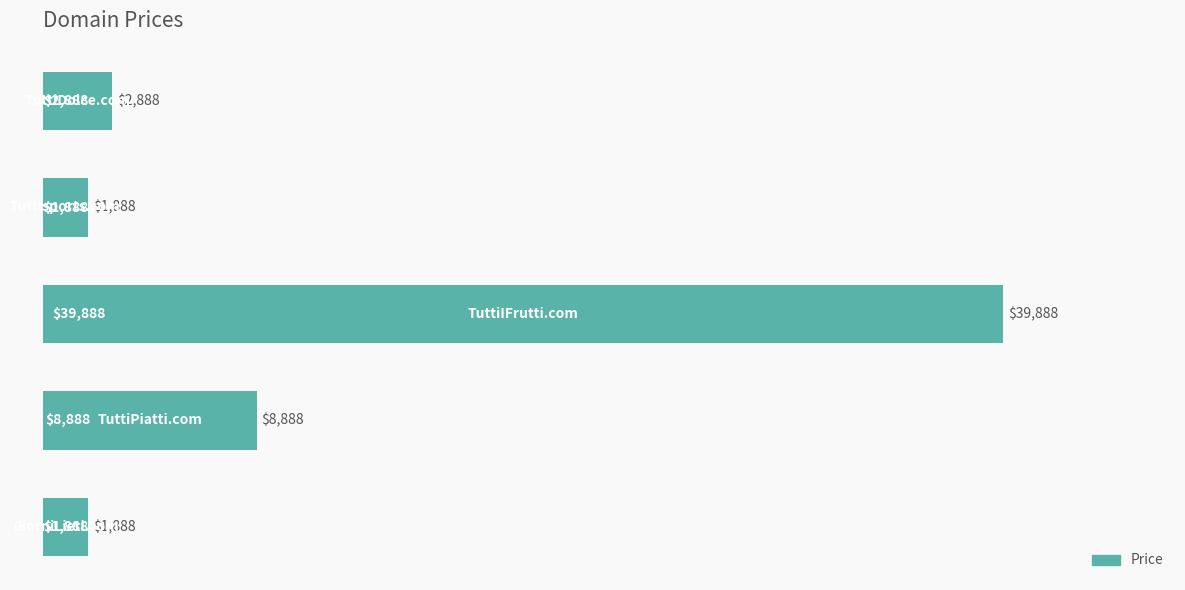

Reading top to bottom, what are all the values shown in this chart?

2888	1888	39888	8888	1888